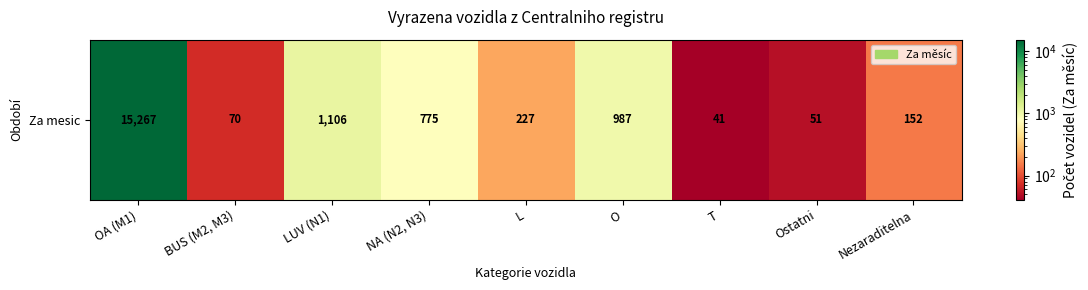

Reading right to left, list all the values displayed in this chart.

152	51	41	987	227	775	1106	70	15267